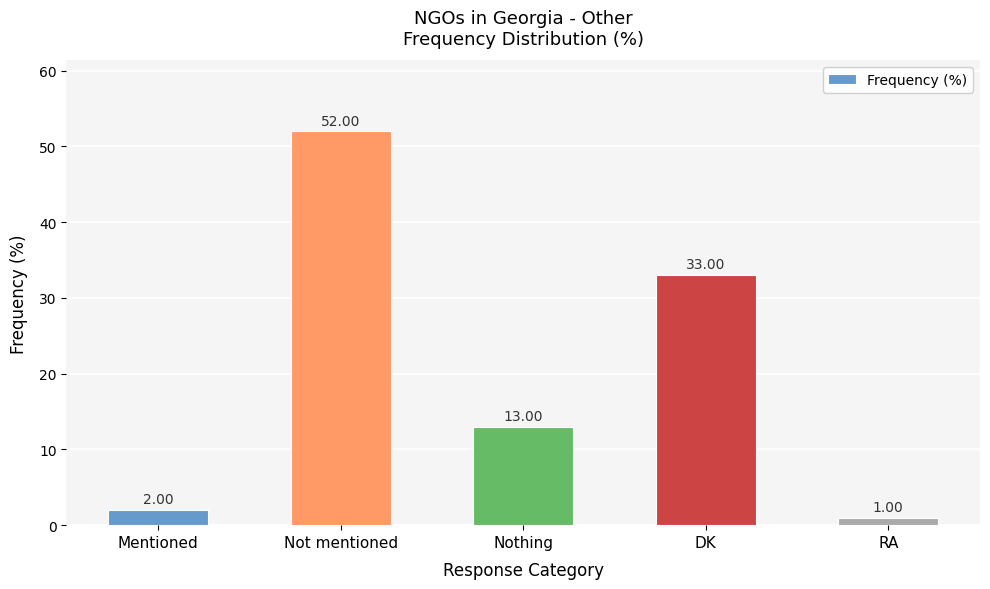

List the labels in order of value, largest first.

Not mentioned, DK, Nothing, Mentioned, RA